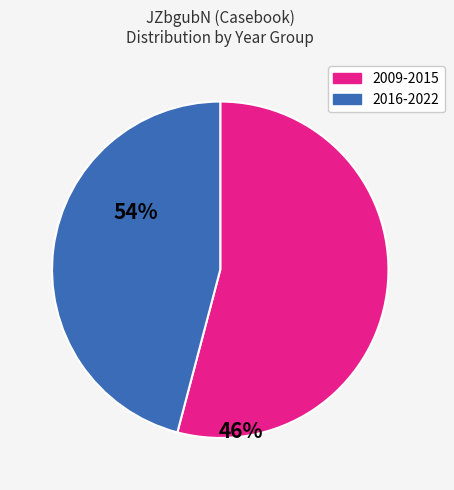

Is there a majority slice in this chart?

Yes